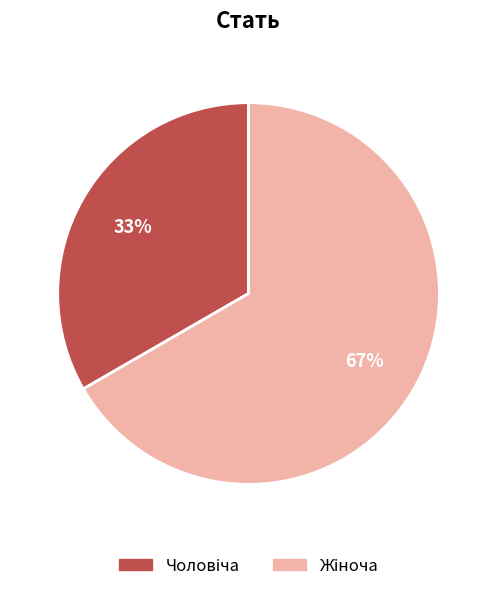

How many segments does this pie chart have?

2